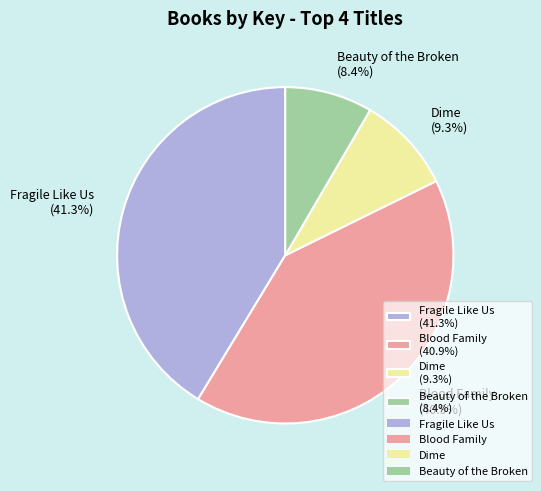

Combined, what portion of the pie is Fragile Like Us (41.3%) and Blood Family (40.9%)?

82.3%